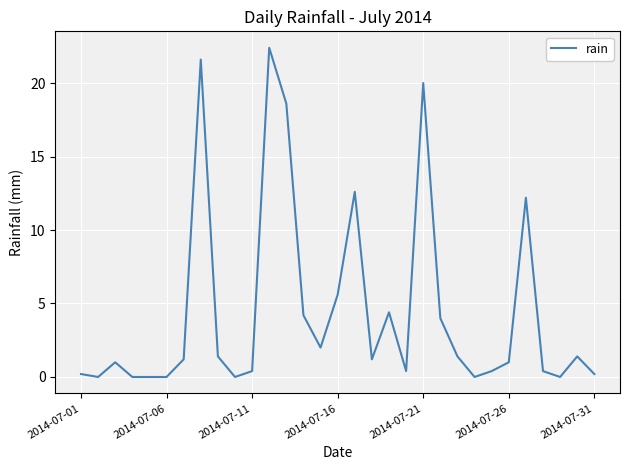

What is the greatest value displayed?

22.4